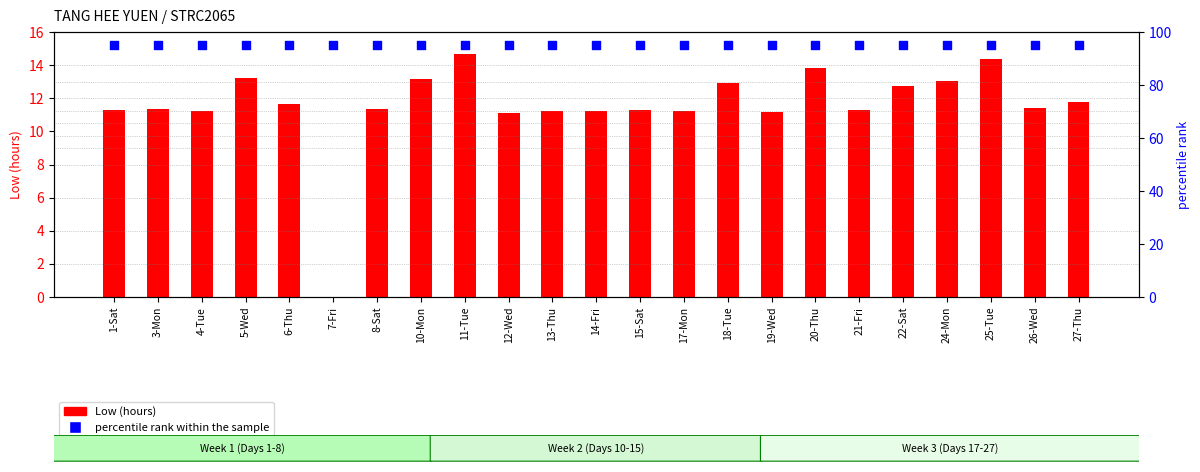

Which series has the widest spread of Y values?

Low (hours)